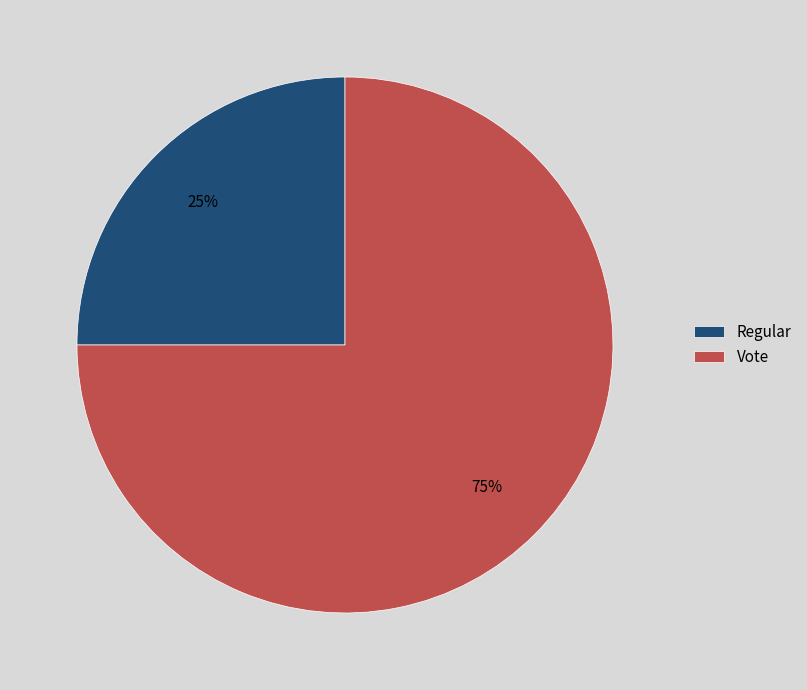

The Regular slice represents 25% of the pie. True or false?

True